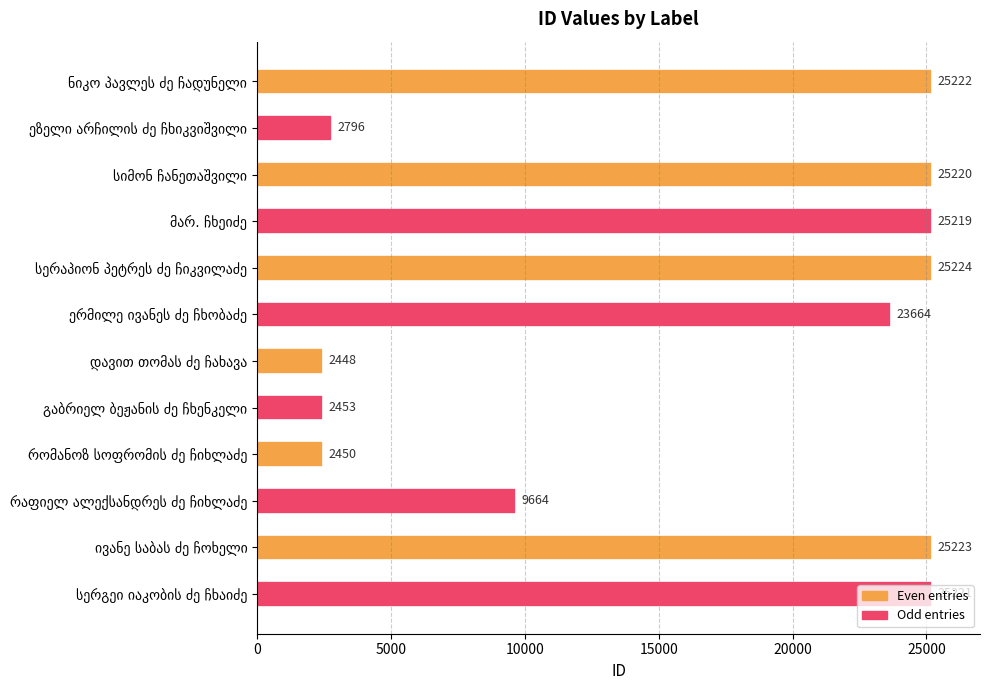

What is the value of the 1st bar from the top?

25222